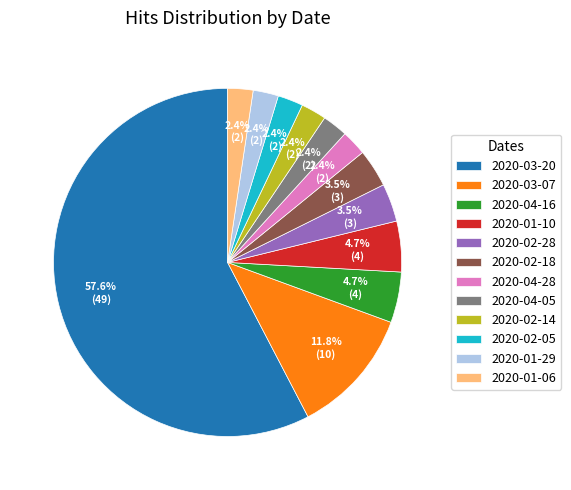

What is the largest slice in the pie chart?

2020-03-20